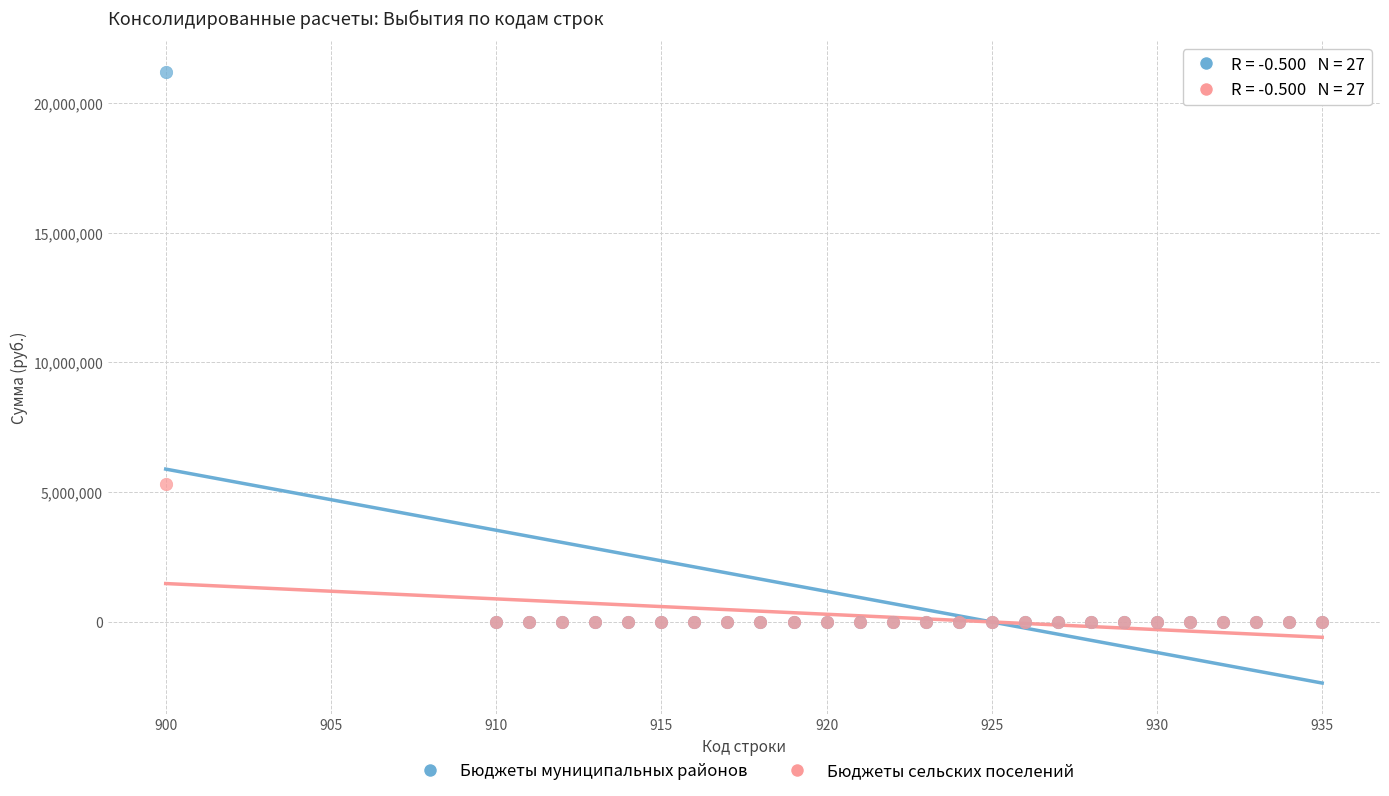

What are all the series names shown in the legend?

Бюджеты муниципальных районов, Бюджеты сельских поселений